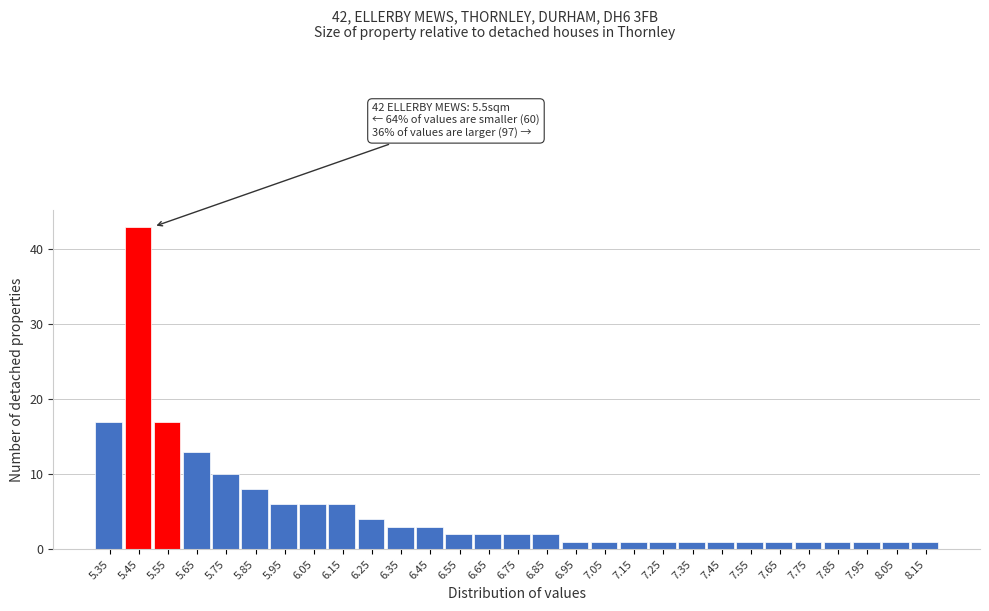

Reading left to right, transcribe all the data shown in this chart.

5.35=17	5.45=43	5.55=17	5.65=13	5.75=10	5.85=8	5.95=6	6.05=6	6.15=6	6.25=4	6.35=3	6.45=3	6.55=2	6.65=2	6.75=2	6.85=2	6.95=1	7.05=1	7.15=1	7.25=1	7.35=1	7.45=1	7.55=1	7.65=1	7.75=1	7.85=1	7.95=1	8.05=1	8.15=1